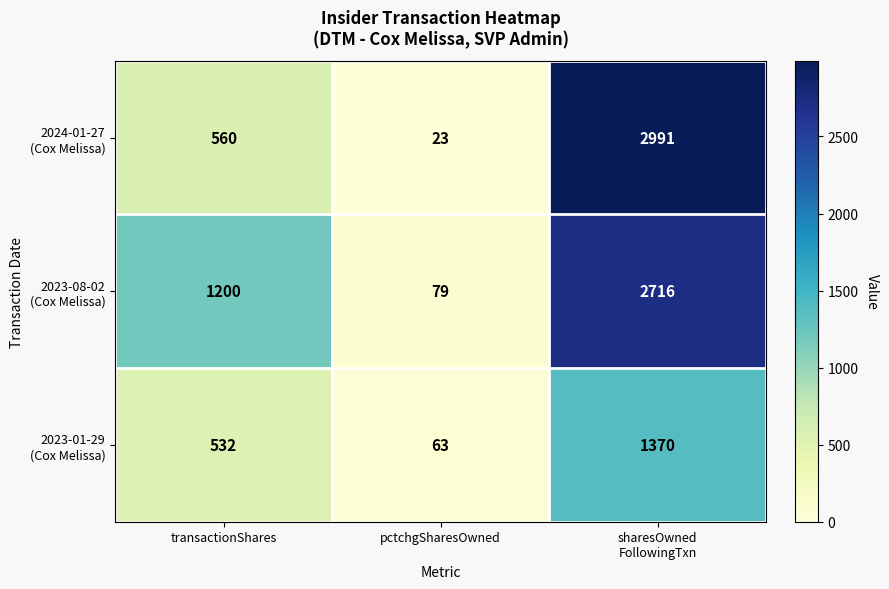

What is the total value across all series at pctchgSharesOwned?

165